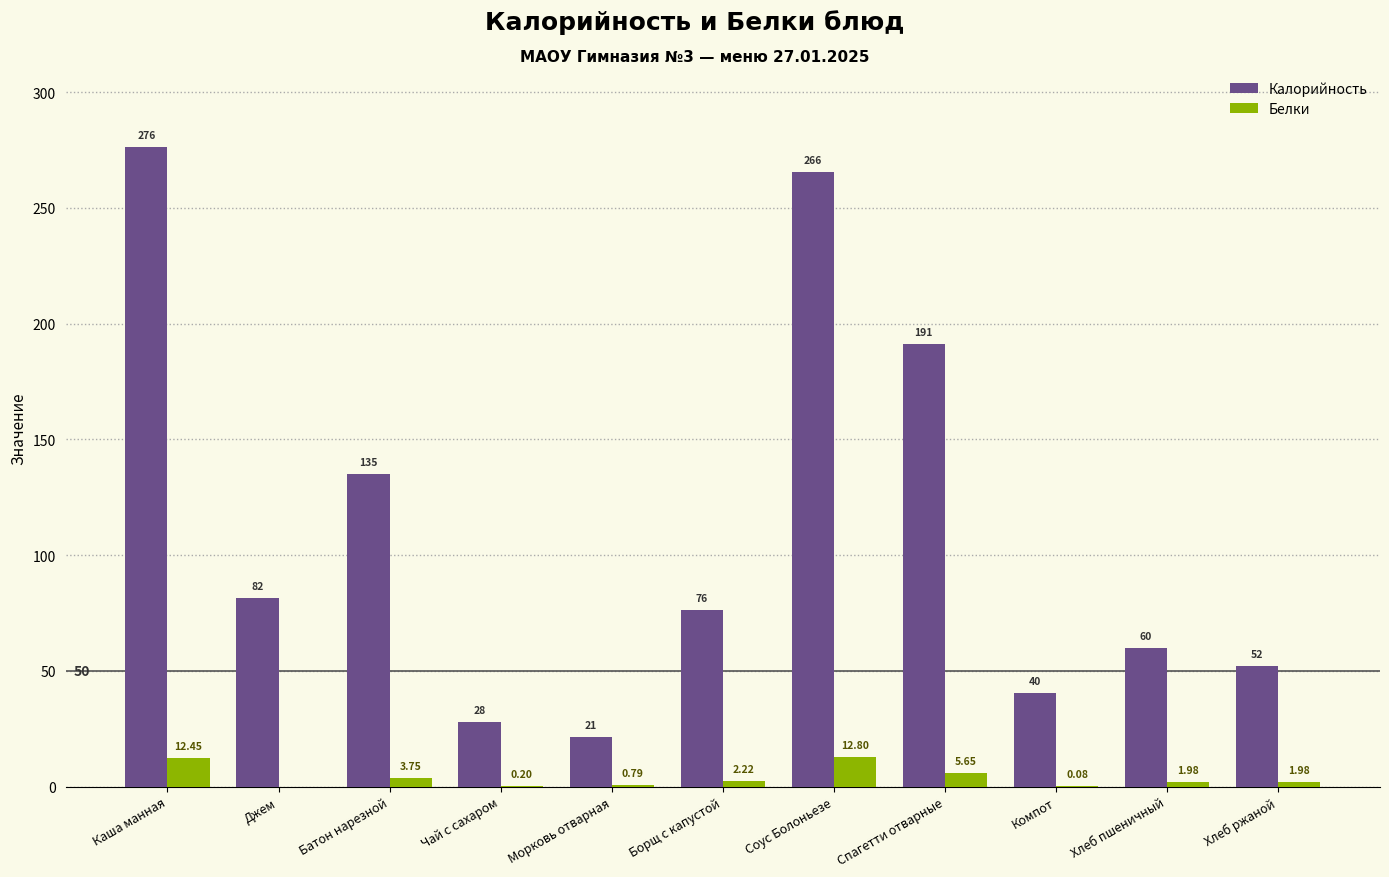

Which series has the widest spread of values?

Калорийность